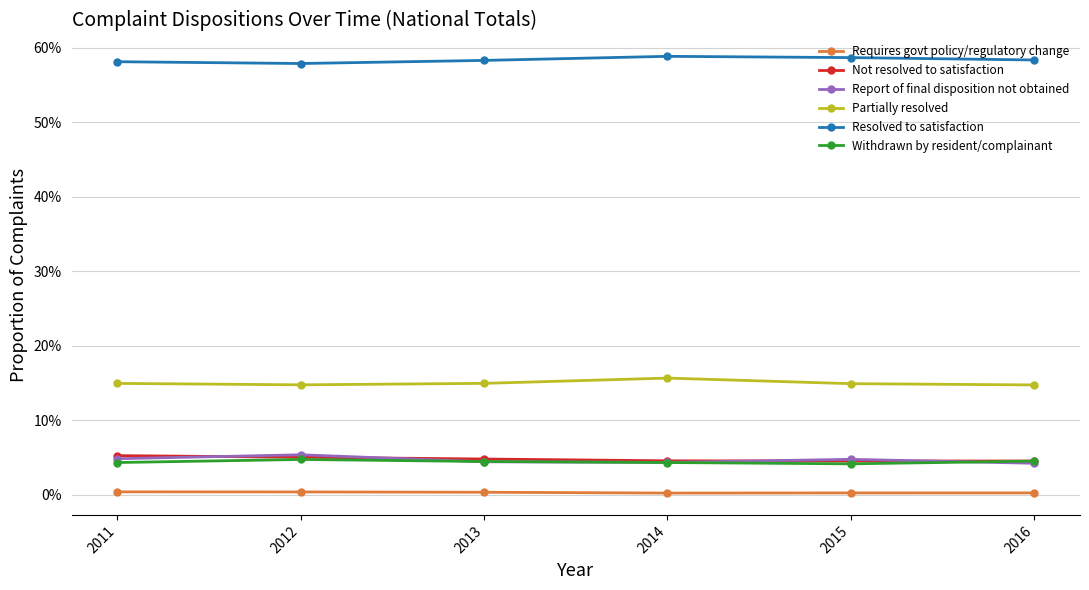

What is the value of the Not resolved to satisfaction point at the 2nd from the left?

0.1